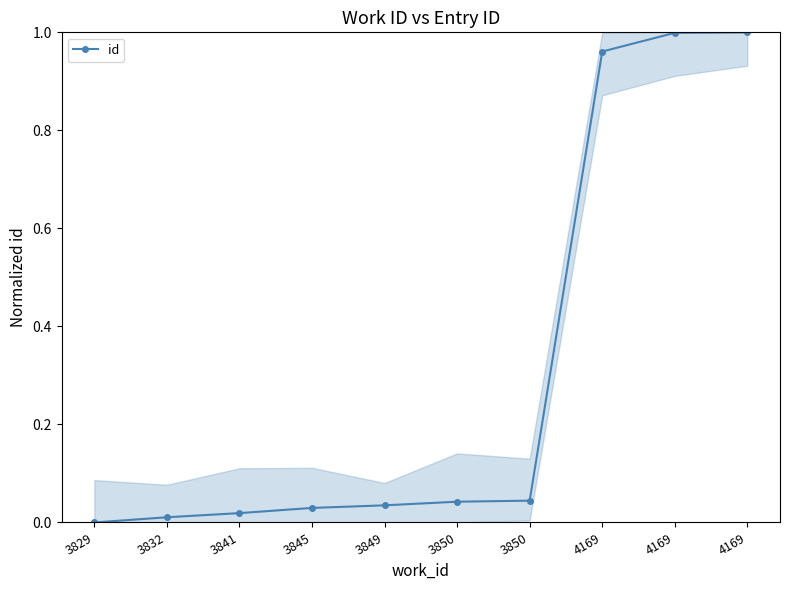

Is this an area chart (filled region under the line)?

Yes